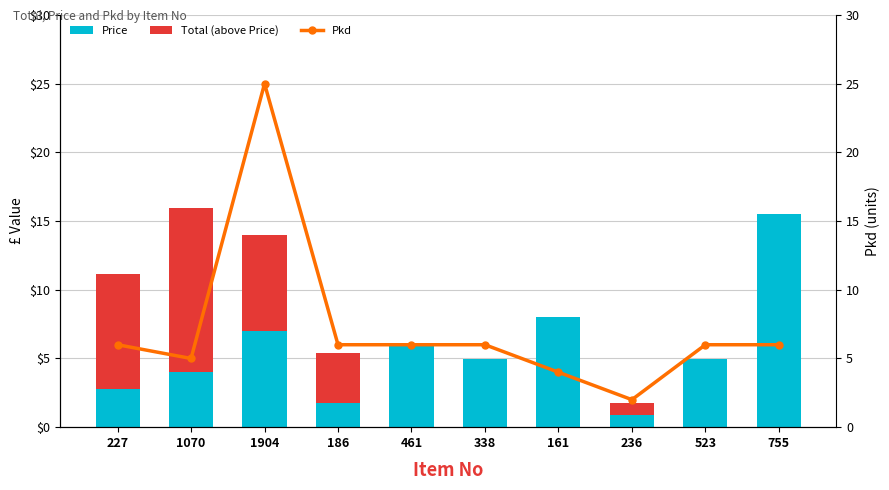

True or false: Pkd has a value of 3.2 at 1070.

False